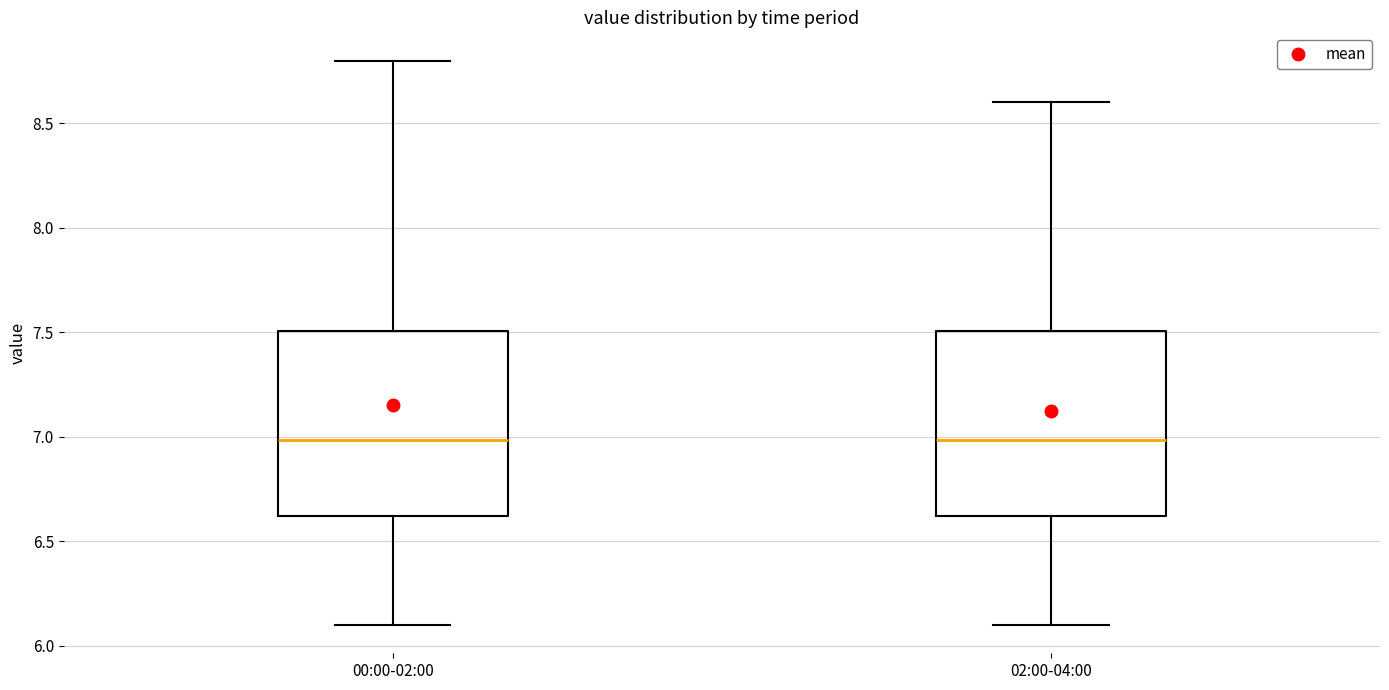

Where does the lower whisker of the box for 00:00-02:00 end on the y-axis? The values are not printed on the chart, so give them approximately, as read against the axis.

6.1